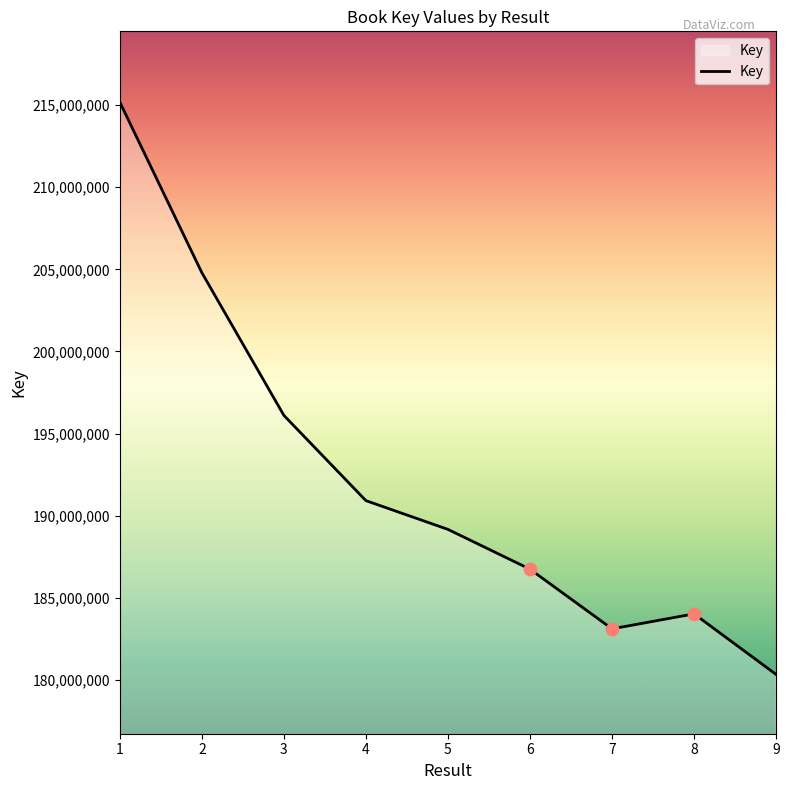

What is the change in value from 4 to 5?

-1749910